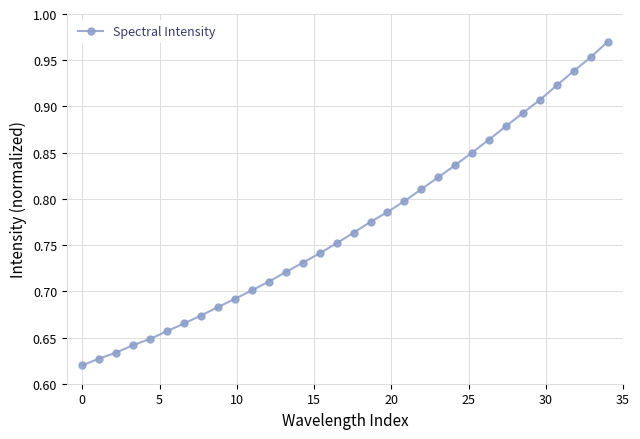

What is the sum of all values?

24.7